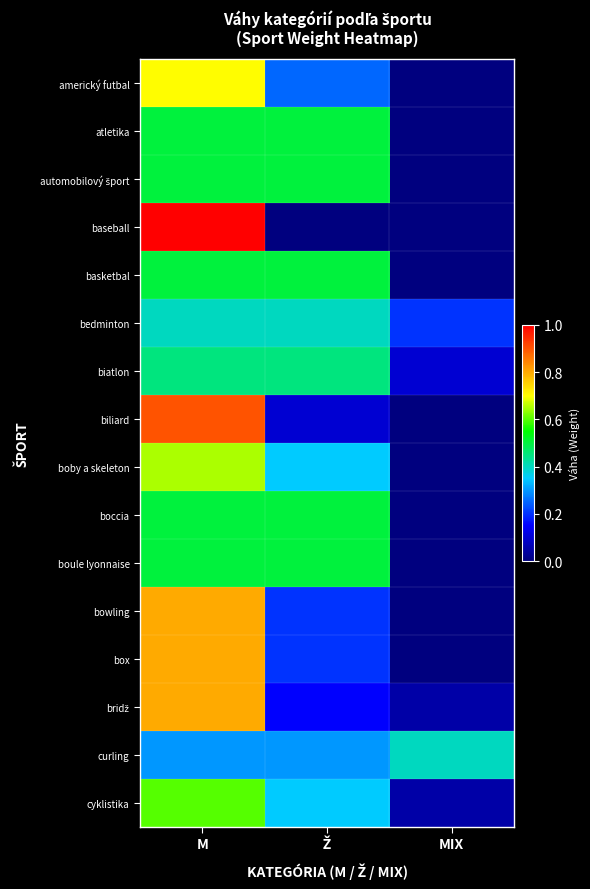

Which has a higher value, MIX or M?

M